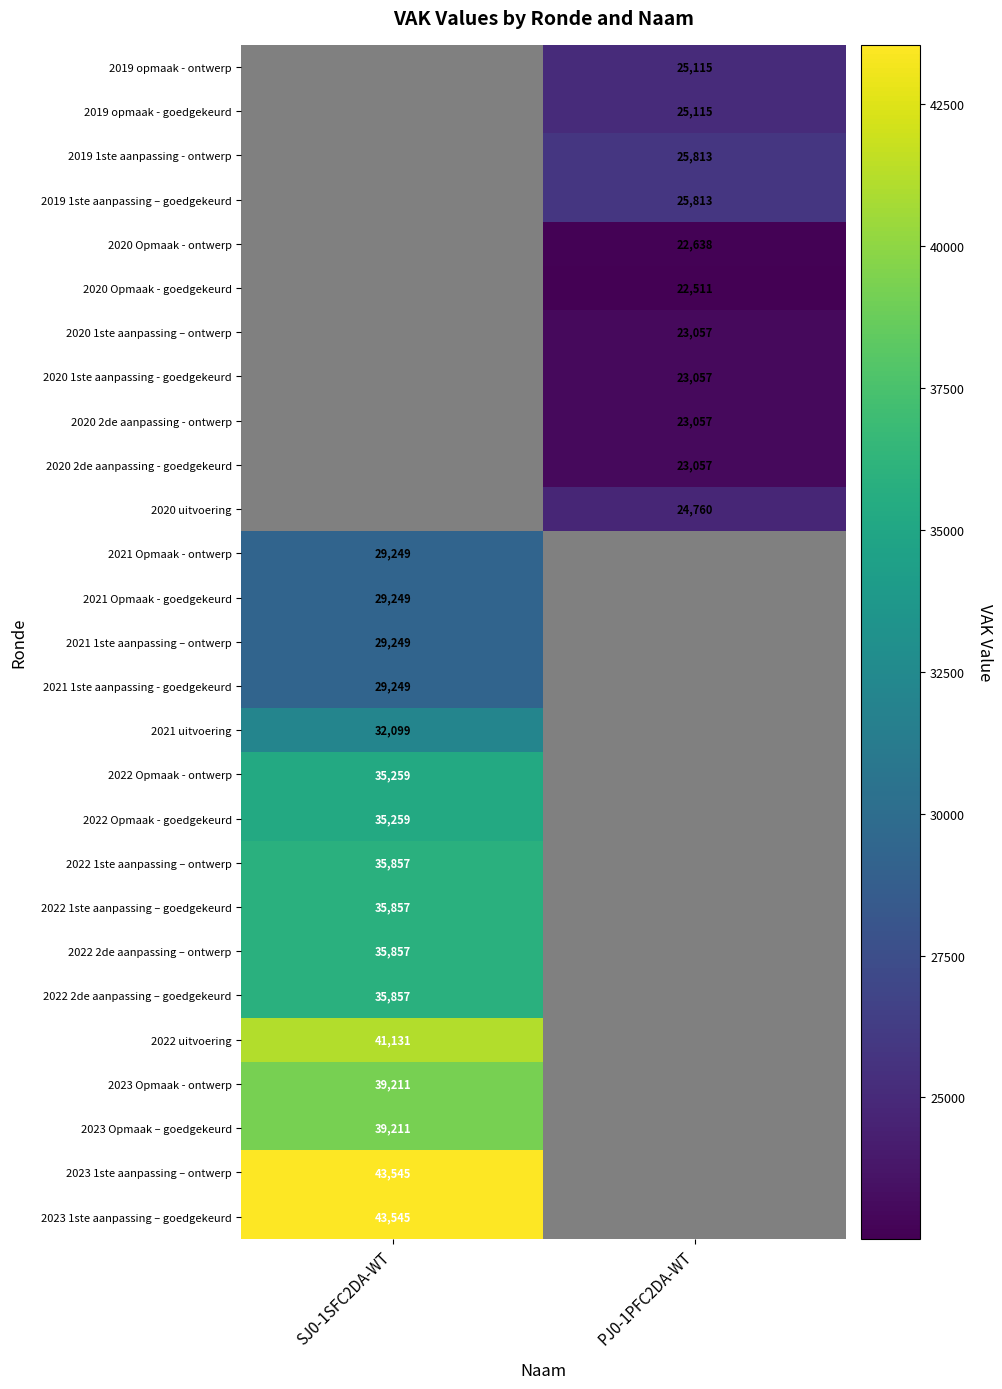

How many series are shown in this chart?

27